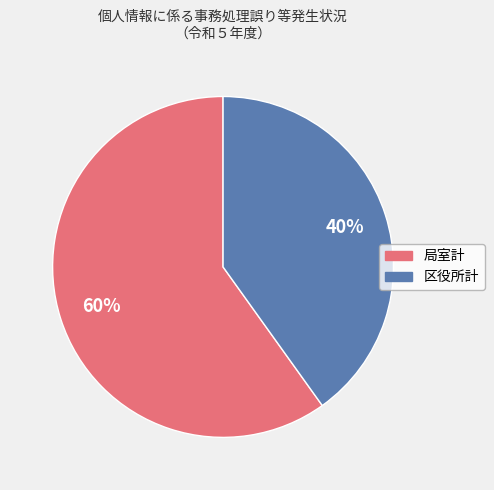

To the nearest percent, what portion does 区役所計 represent?

40%